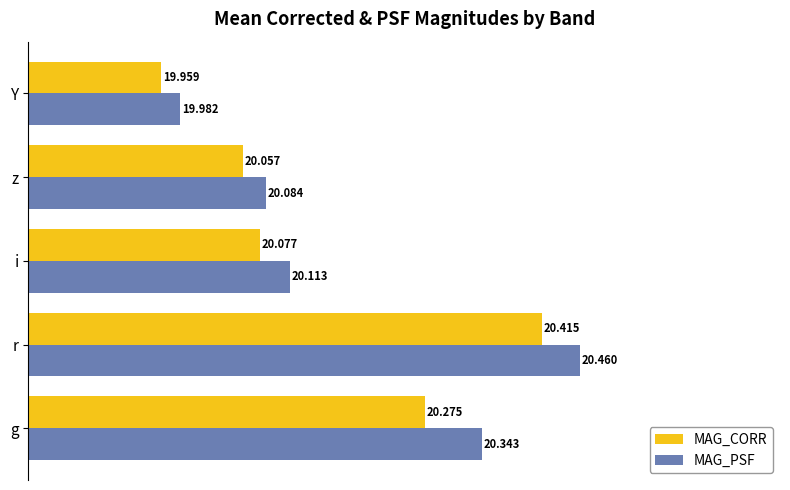

At which label does MAG_PSF reach its minimum?

Y